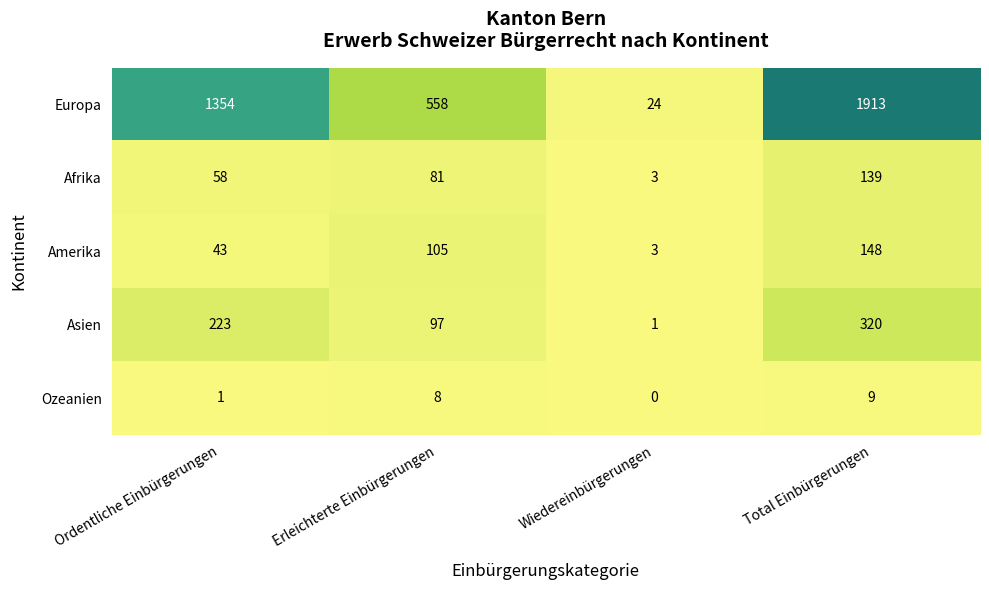

What is the difference between the highest and lowest values at Erleichterte Einbürgerungen?

550